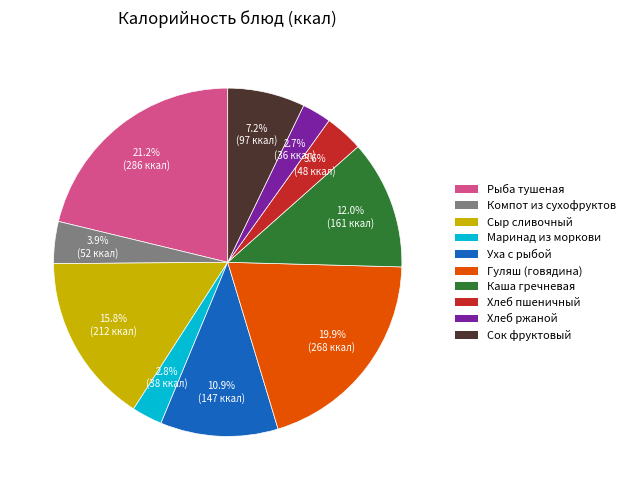

What is the largest slice in the pie chart?

Рыба тушеная